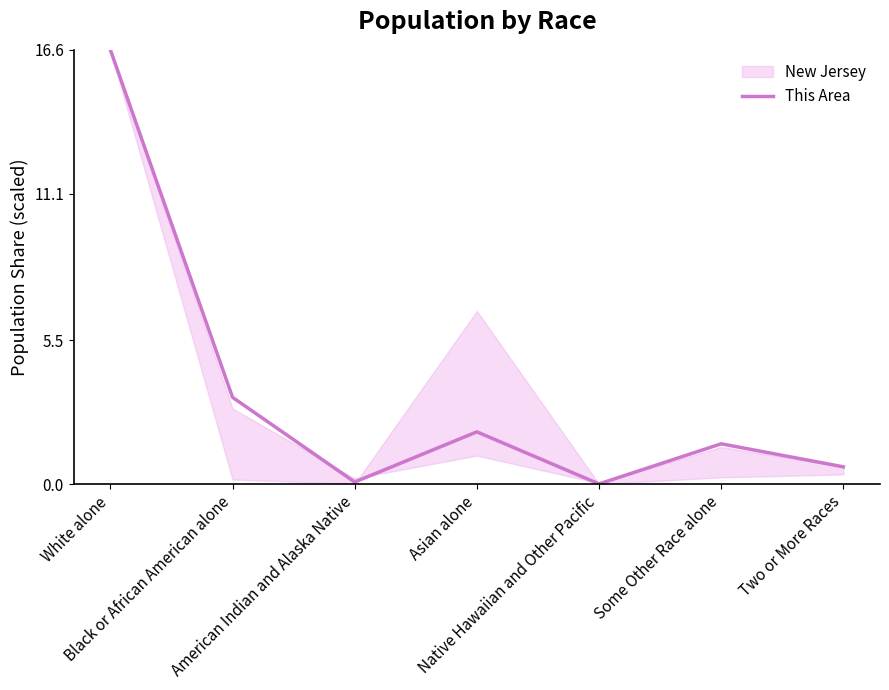

What is the difference between the second highest and second lowest values?

3.2